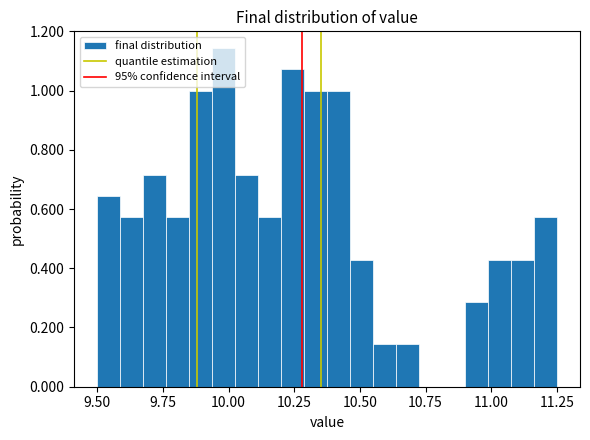

Around what value on the x-axis is the tallest bar? Give the approximate position of its centre, as read against the axis.

10.00